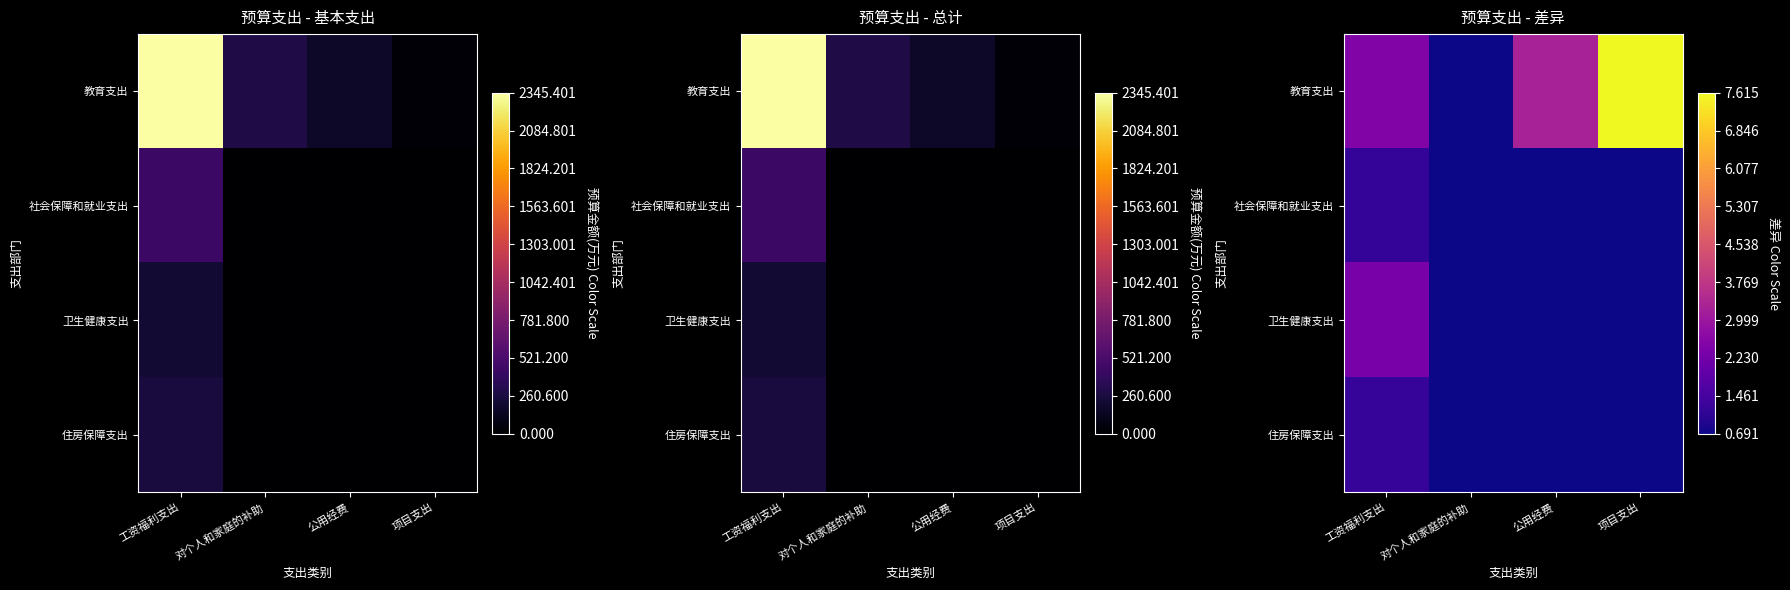

Where is 社会保障和就业支出 nearest to the value 0?

对个人和家庭的补助